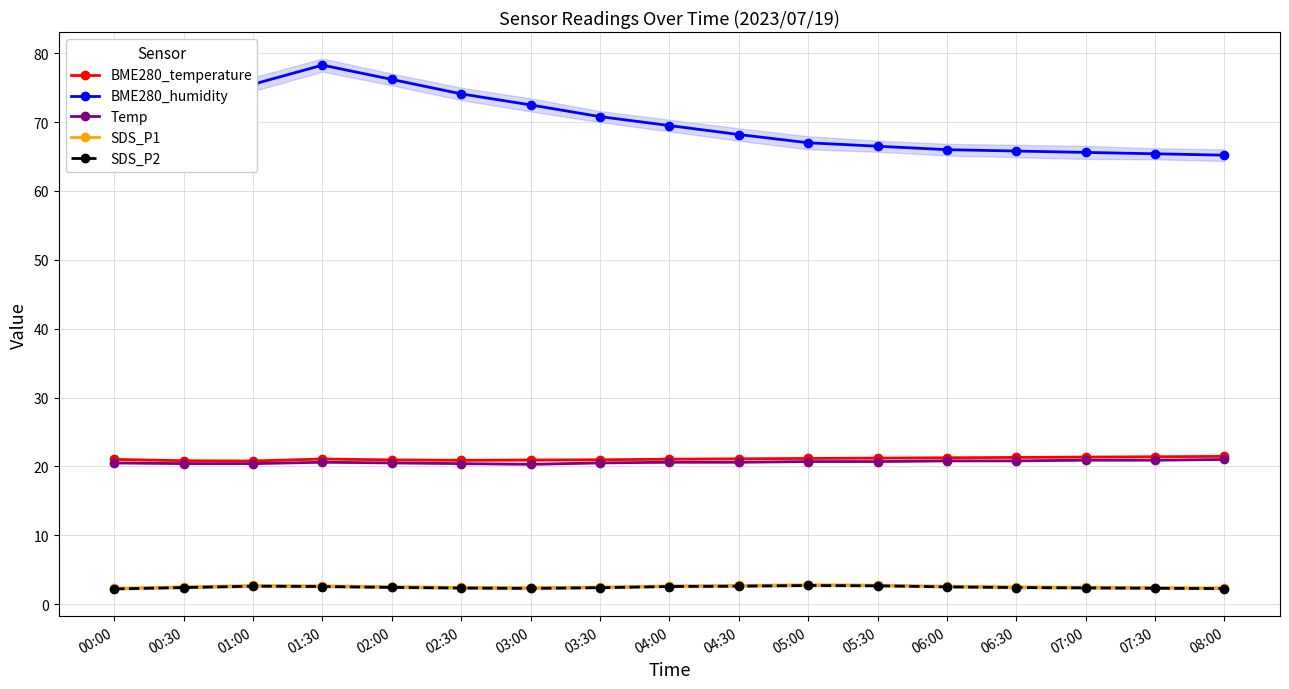

Reading left to right, list all the values displayed in this chart.

BME280_temperature: 00:00=21.0	00:30=20.8	01:00=20.8	01:30=21.1	02:00=20.9	02:30=20.9	03:00=20.9	03:30=21.0	04:00=21.0	04:30=21.1	05:00=21.1	05:30=21.2	06:00=21.2	06:30=21.3	07:00=21.4	07:30=21.4	08:00=21.4
BME280_humidity: 00:00=69.8	00:30=72.9	01:00=75.5	01:30=78.3	02:00=76.2	02:30=74.1	03:00=72.5	03:30=70.8	04:00=69.5	04:30=68.2	05:00=67.0	05:30=66.5	06:00=66.0	06:30=65.8	07:00=65.6	07:30=65.4	08:00=65.2
Temp: 00:00=20.5	00:30=20.4	01:00=20.4	01:30=20.6	02:00=20.5	02:30=20.4	03:00=20.3	03:30=20.5	04:00=20.6	04:30=20.6	05:00=20.7	05:30=20.7	06:00=20.8	06:30=20.8	07:00=20.9	07:30=20.9	08:00=21.0
SDS_P1: 00:00=2.3	00:30=2.5	01:00=2.7	01:30=2.6	02:00=2.5	02:30=2.4	03:00=2.4	03:30=2.5	04:00=2.6	04:30=2.7	05:00=2.8	05:30=2.8	06:00=2.6	06:30=2.5	07:00=2.5	07:30=2.4	08:00=2.4
SDS_P2: 00:00=2.2	00:30=2.4	01:00=2.6	01:30=2.5	02:00=2.4	02:30=2.3	03:00=2.3	03:30=2.4	04:00=2.5	04:30=2.6	05:00=2.7	05:30=2.6	06:00=2.5	06:30=2.4	07:00=2.4	07:30=2.3	08:00=2.2